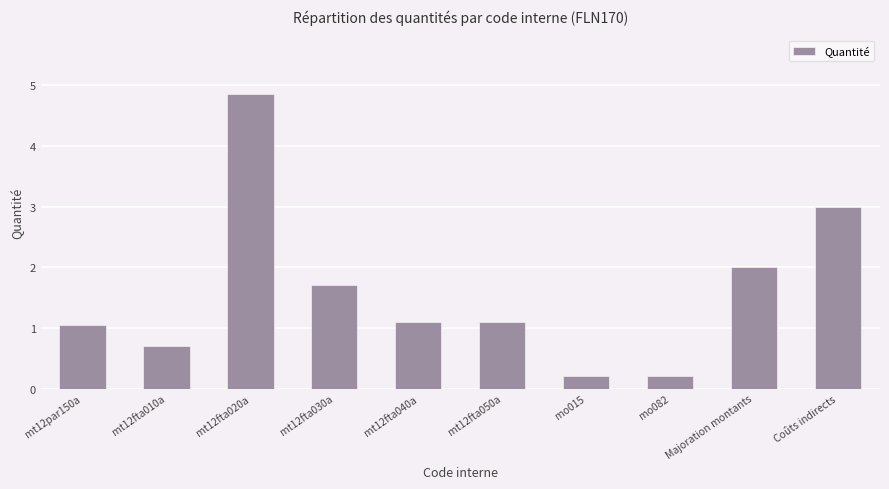

What is the sum of all values?

15.9